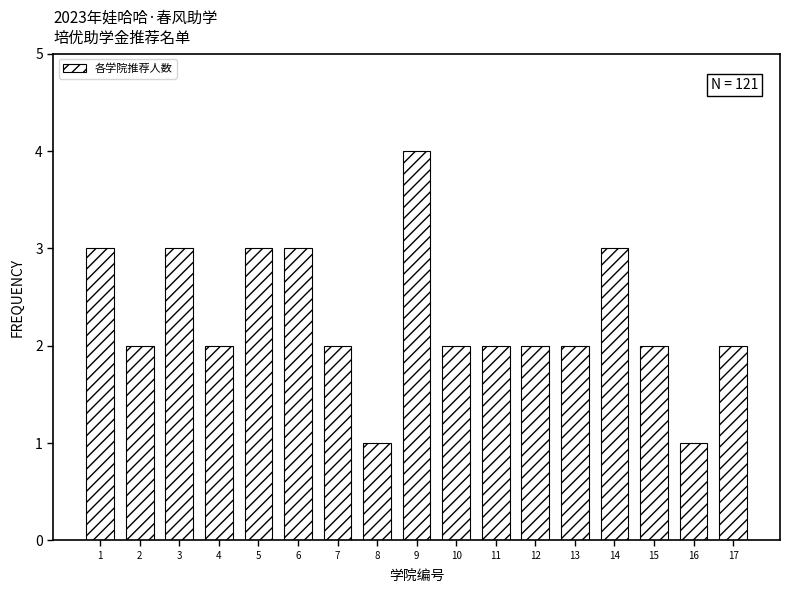

Reading left to right, extract all data points from this chart.

1=3	2=2	3=3	4=2	5=3	6=3	7=2	8=1	9=4	10=2	11=2	12=2	13=2	14=3	15=2	16=1	17=2